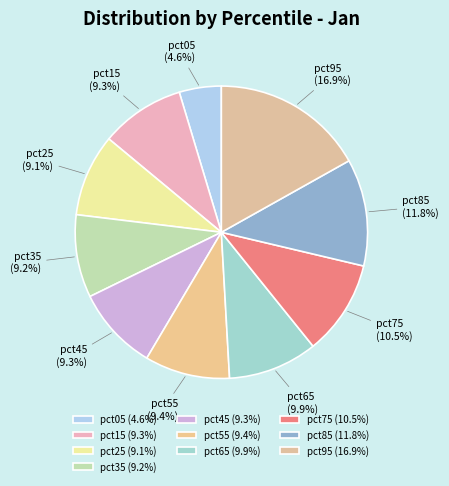

To the nearest percent, what percentage of the pie is pct35?

9%